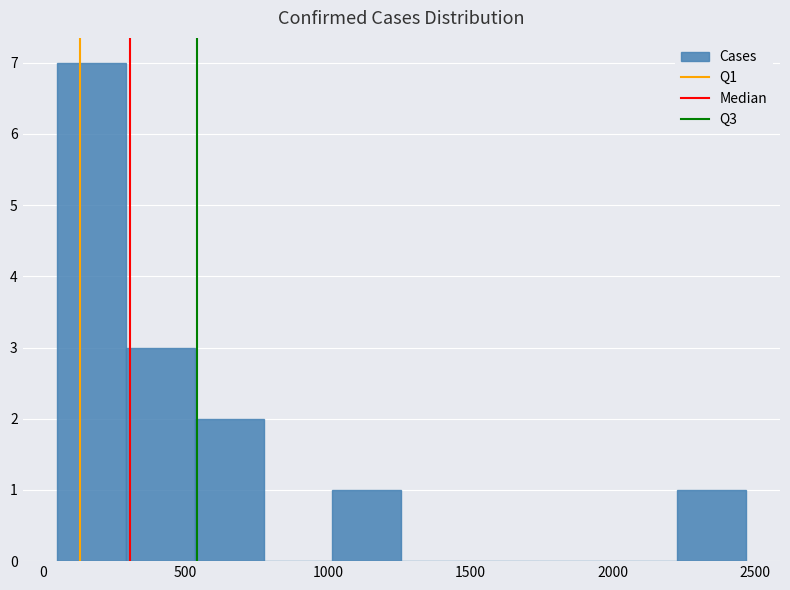

Reading left to right, transcribe this chart: for each bar, give the range it covers on the x-axis and its height. Neither the bar edges nor the heights are printed on the chart, so give them approximately, as read against the axes.

50 to 300: 7
300 to 550: 3
550 to 750: 2
750 to 1000: 0
1000 to 1250: 1
1250 to 1500: 0
1500 to 1750: 0
1750 to 2000: 0
2000 to 2200: 0
2200 to 2450: 1